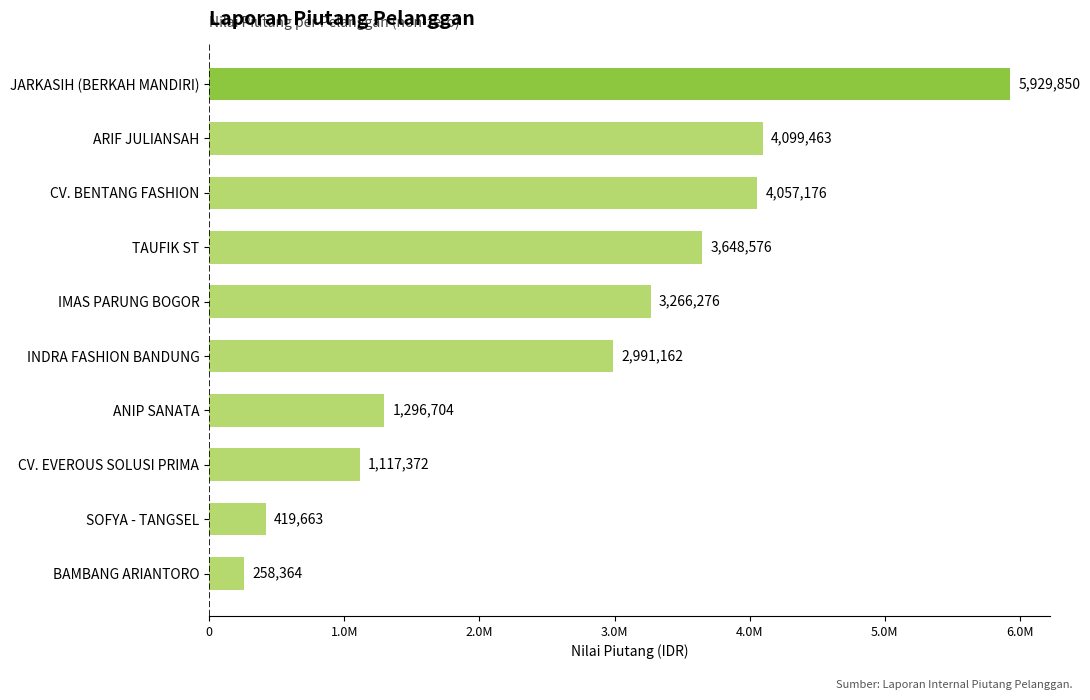

Does the chart contain any negative values?

No